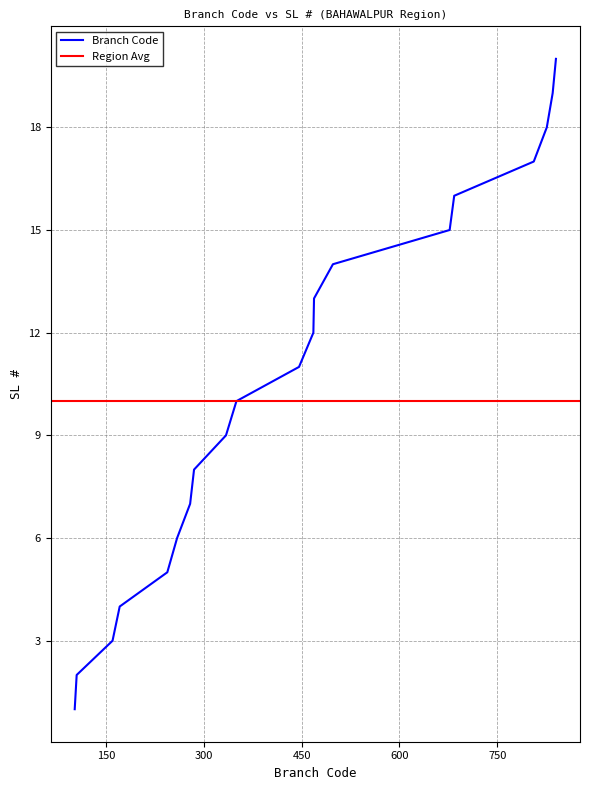

Which has a higher value, 3 or 11?

11